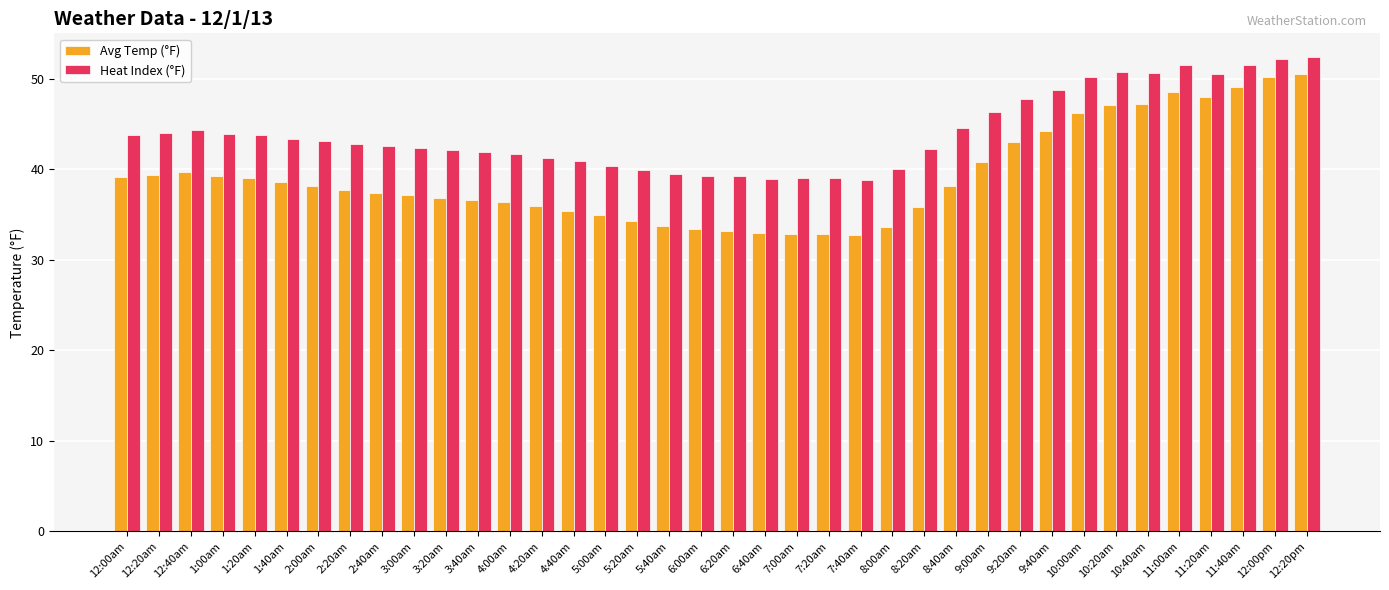

Is it true that Heat Index (°F) equals 43.9 at 1:00am?

True